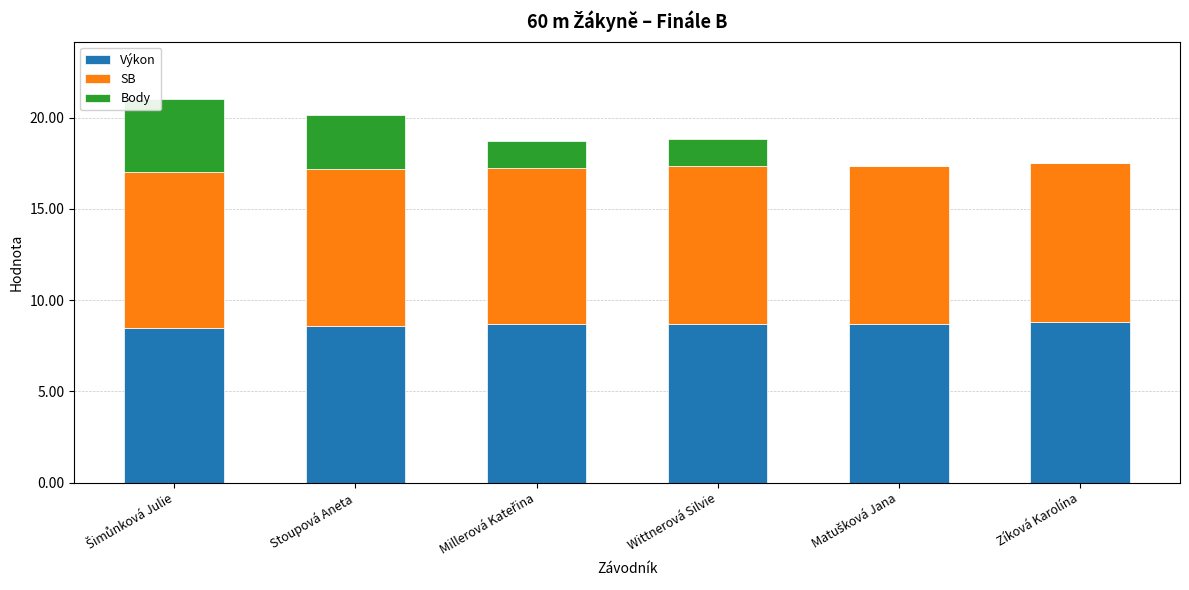

What is the total value across all series at Wittnerová Silvie?

18.8